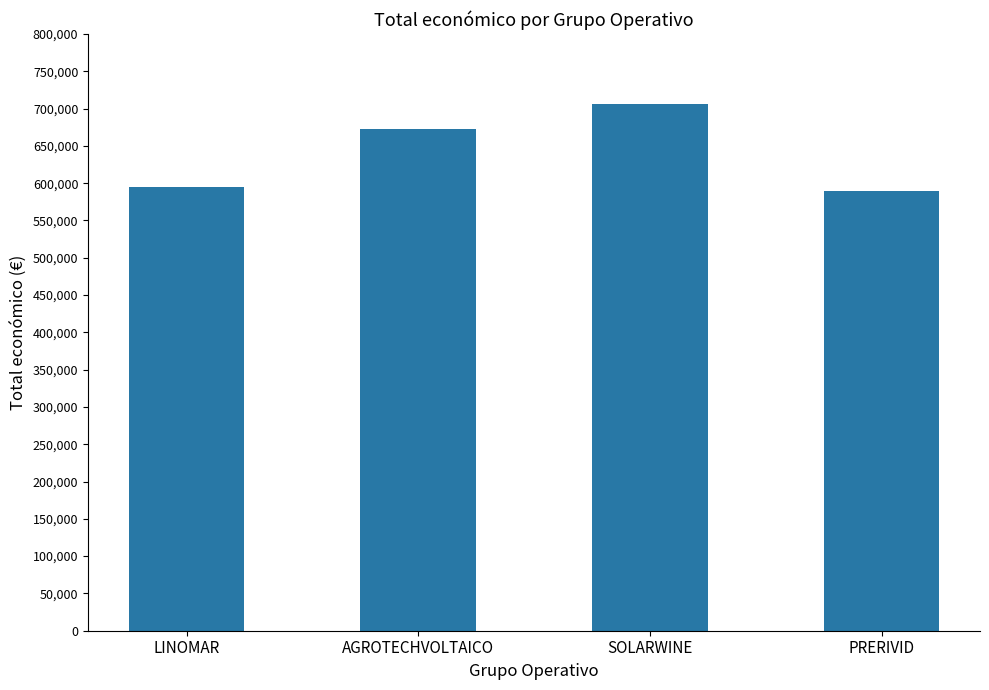

What is the value of the 3rd bar from the left?

706697